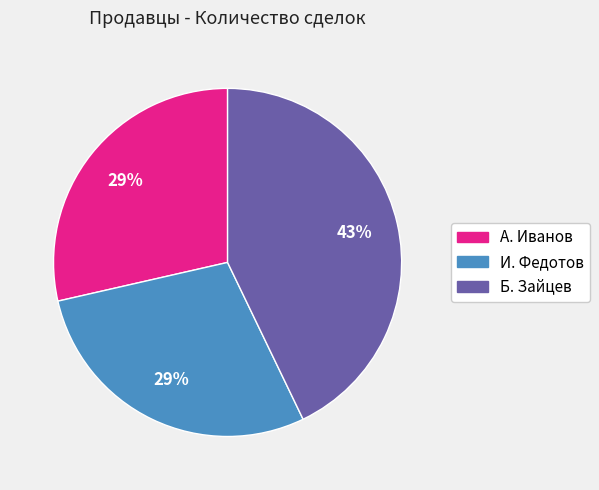

Which category has the biggest portion of the pie?

Б. Зайцев